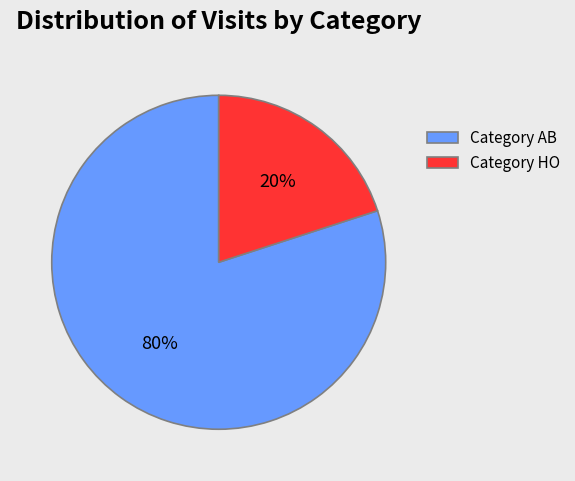

How many slices are in this pie chart?

2